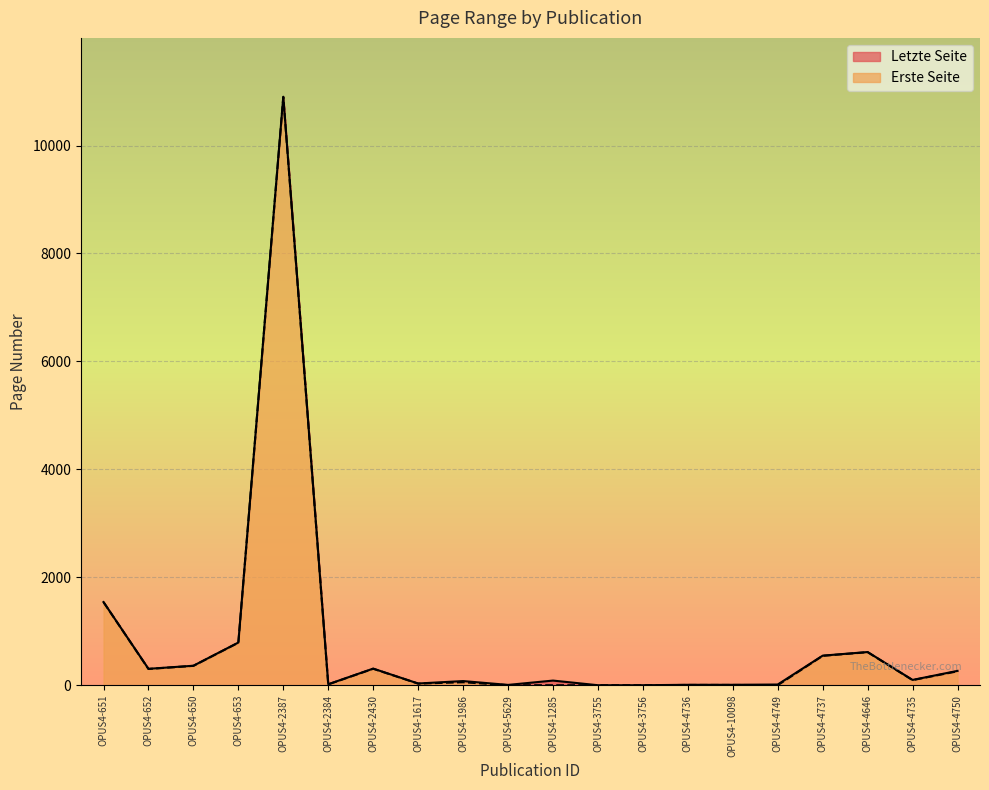

In Letzte Seite, how many points are lower than both neighbors (excluding endpoints)?

5